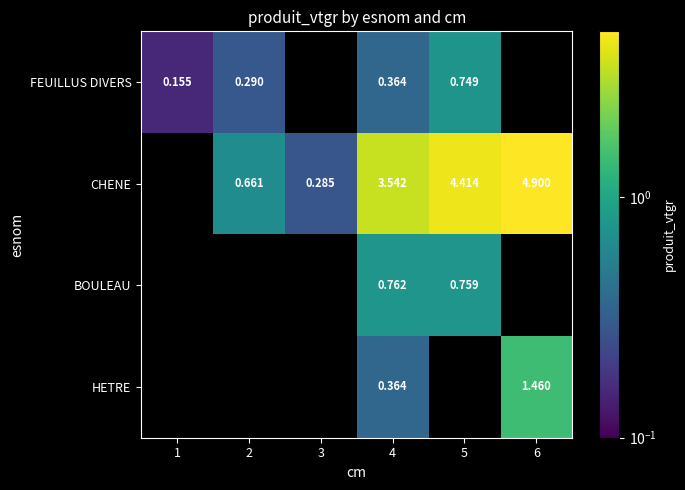

At how many categories does at least one series exceed 0?

6